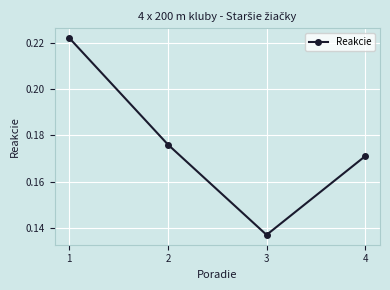

Which category has the lowest value across all series?

3